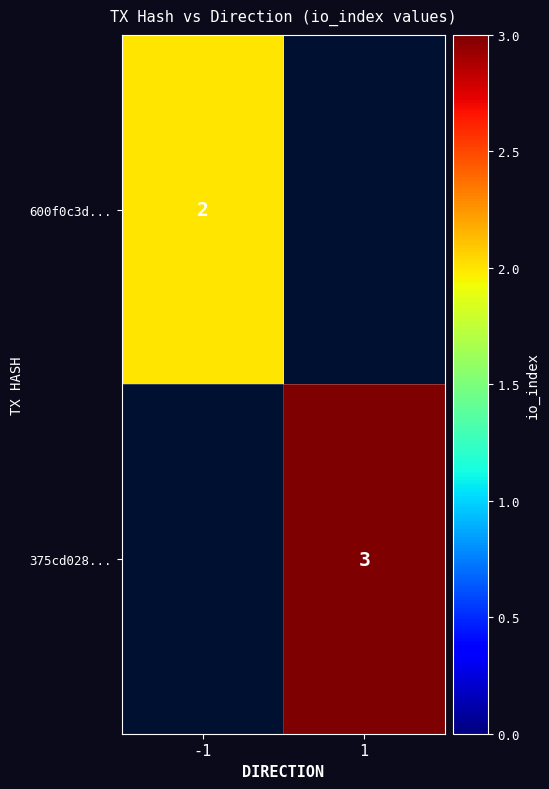

The 375cd028... series shows 1 at 1. True or false?

False